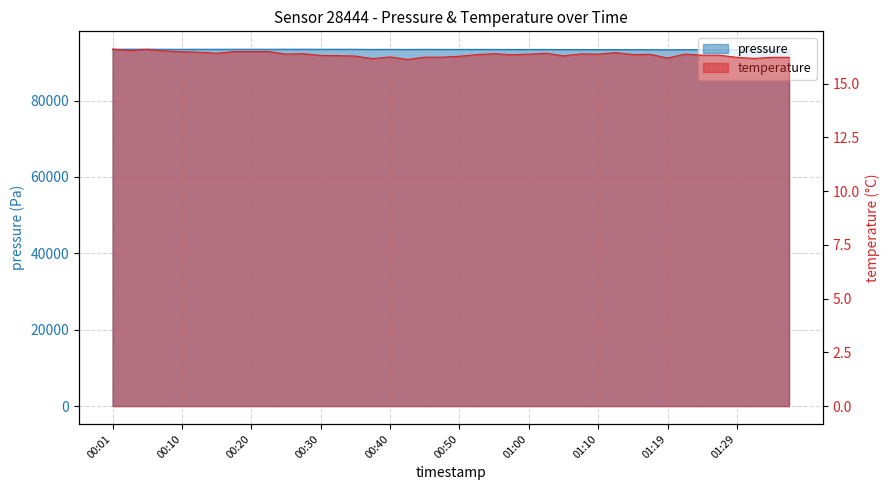

Where is the first local minimum for pressure?

00:03